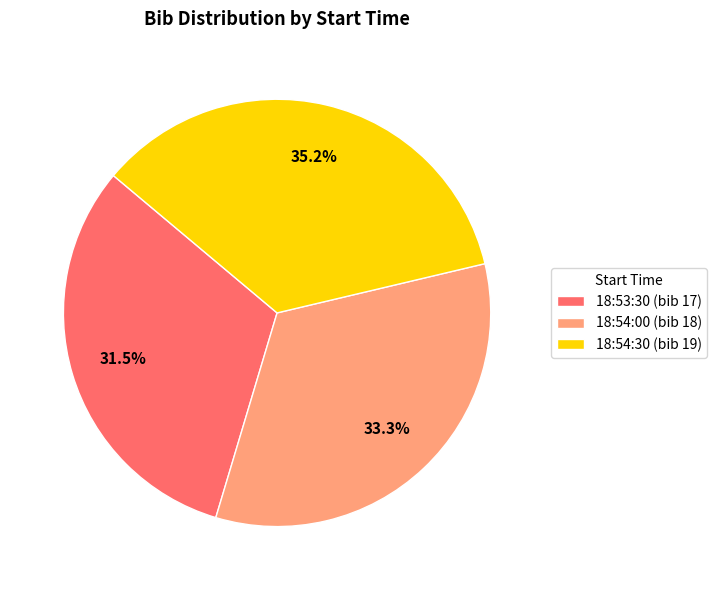

How many segments does this pie chart have?

3